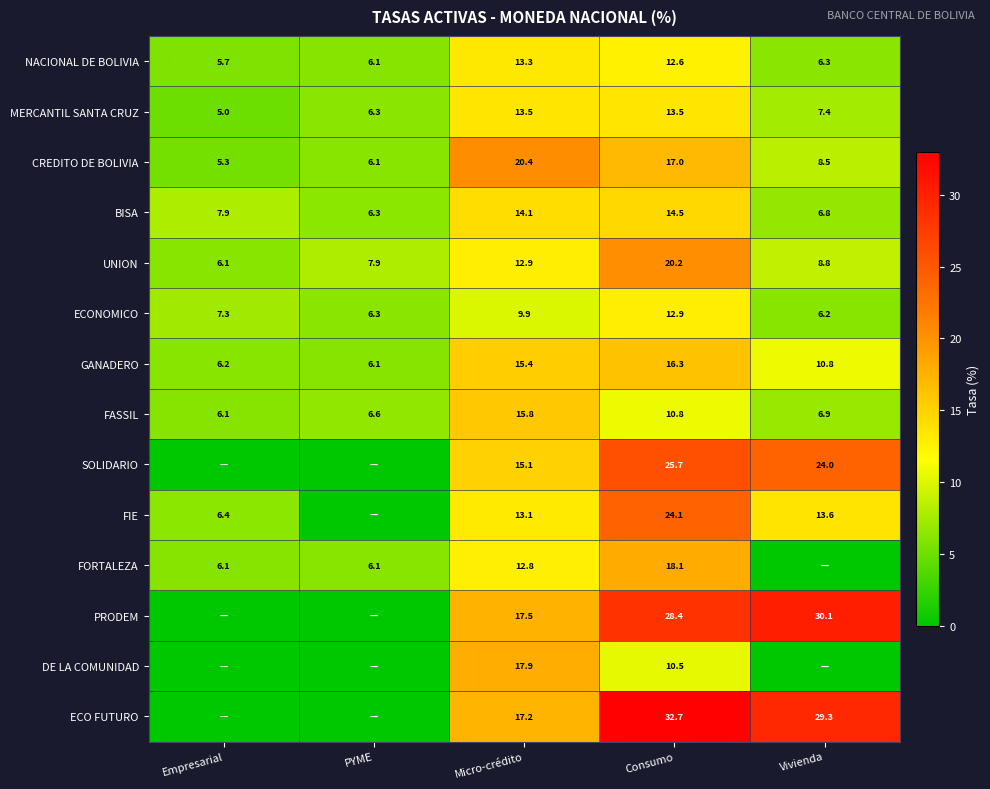

Where is ECONOMICO nearest to the value 9?

Micro-crédito